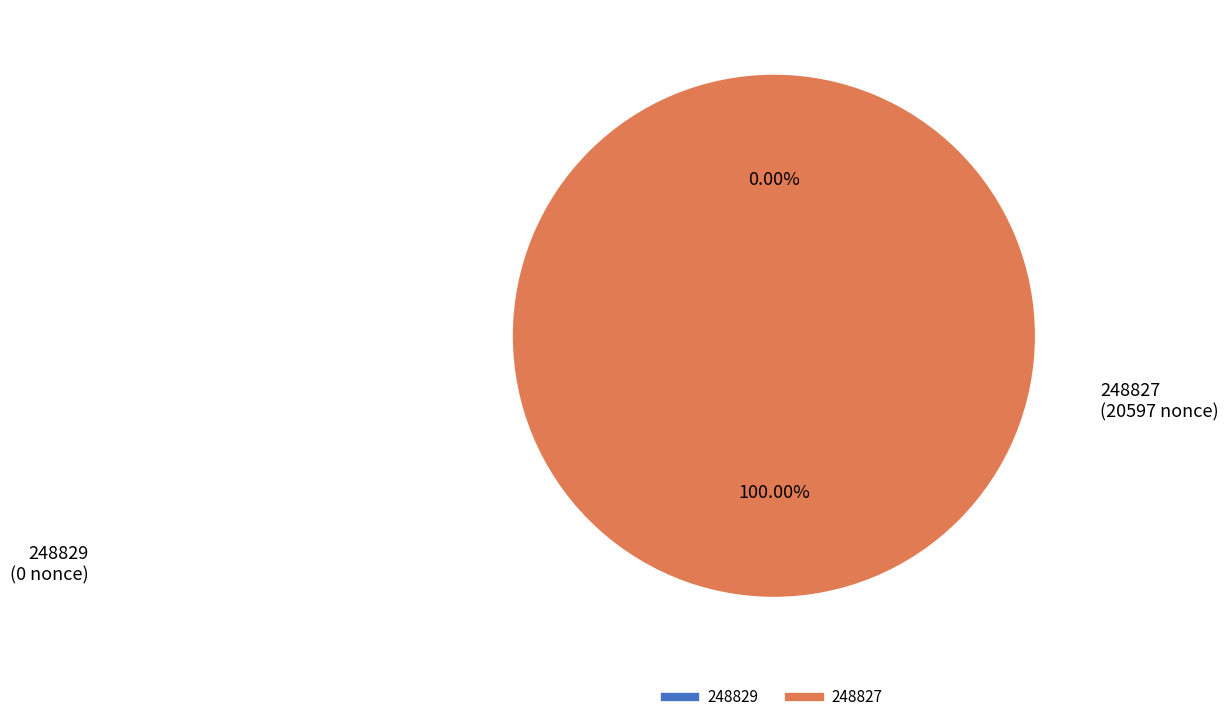

Rank the categories by value from lowest to highest.

248829, 248827